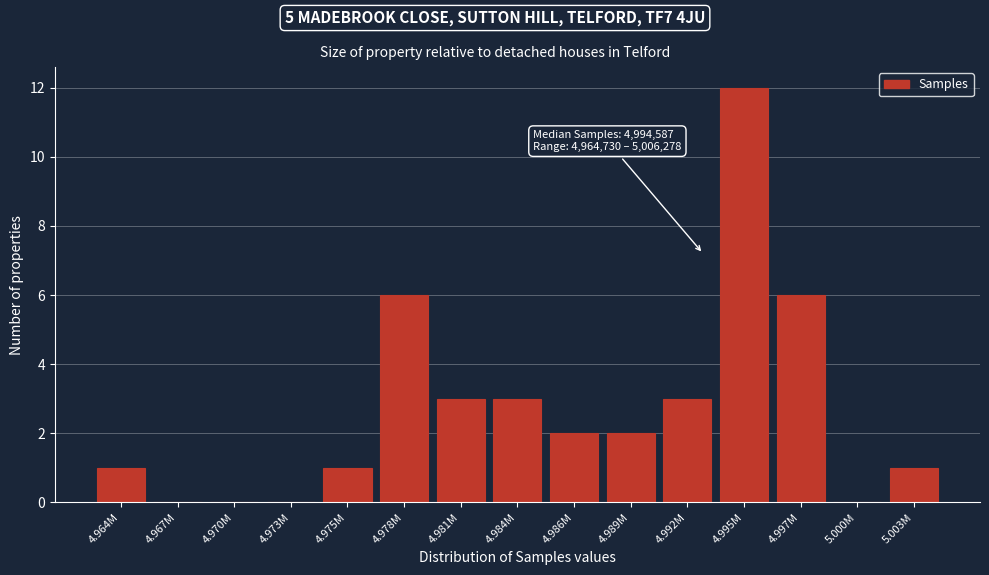

Reading right to left, what are all the values shown in this chart?

5.003M=1	5.000M=0	4.997M=6	4.995M=12	4.992M=3	4.989M=2	4.986M=2	4.984M=3	4.981M=3	4.978M=6	4.975M=1	4.973M=0	4.970M=0	4.967M=0	4.964M=1